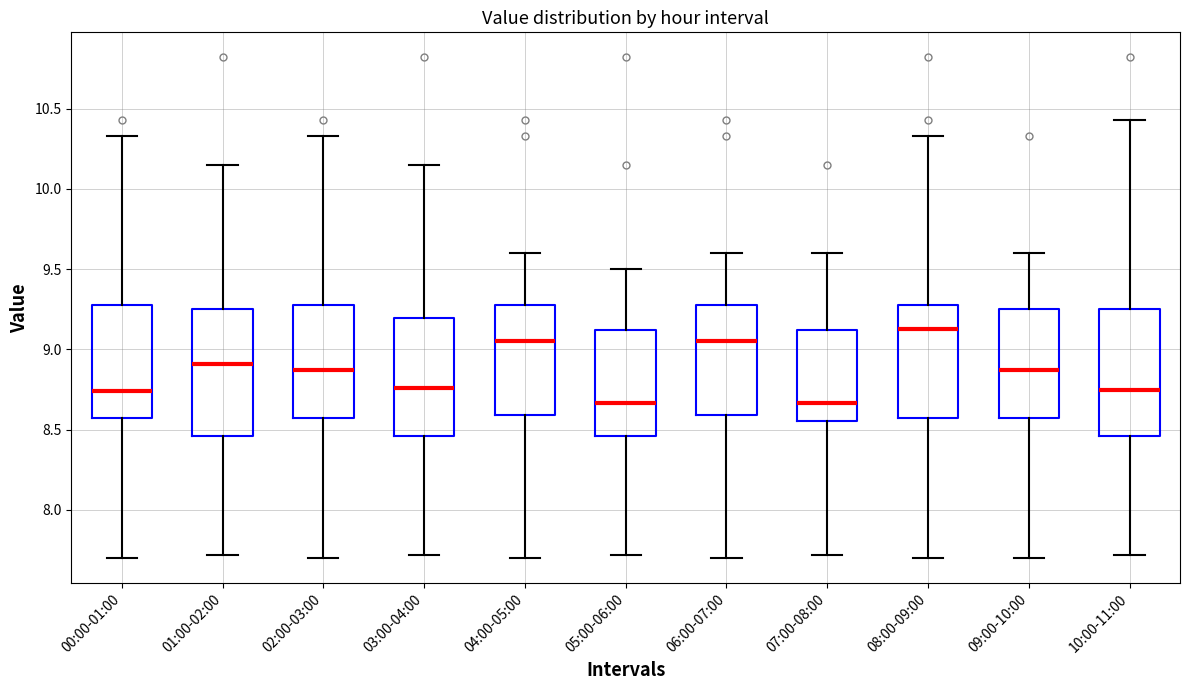

Reading left to right, read every box against the y-axis: the position of its median line, the range the box covers, and the ends of its whiskers. The values are not printed on the chart, so give them approximately, as read against the axis.

00:00-01:00: median 8.75, box 8.55 to 9.30, whiskers 7.70 to 10.35
01:00-02:00: median 8.90, box 8.45 to 9.25, whiskers 7.70 to 10.15
02:00-03:00: median 8.90, box 8.55 to 9.30, whiskers 7.70 to 10.35
03:00-04:00: median 8.75, box 8.45 to 9.20, whiskers 7.70 to 10.15
04:00-05:00: median 9.05, box 8.60 to 9.30, whiskers 7.70 to 9.60
05:00-06:00: median 8.65, box 8.45 to 9.10, whiskers 7.70 to 9.50
06:00-07:00: median 9.05, box 8.60 to 9.30, whiskers 7.70 to 9.60
07:00-08:00: median 8.65, box 8.55 to 9.10, whiskers 7.70 to 9.60
08:00-09:00: median 9.15, box 8.55 to 9.30, whiskers 7.70 to 10.35
09:00-10:00: median 8.90, box 8.55 to 9.25, whiskers 7.70 to 9.60
10:00-11:00: median 8.75, box 8.45 to 9.25, whiskers 7.70 to 10.45